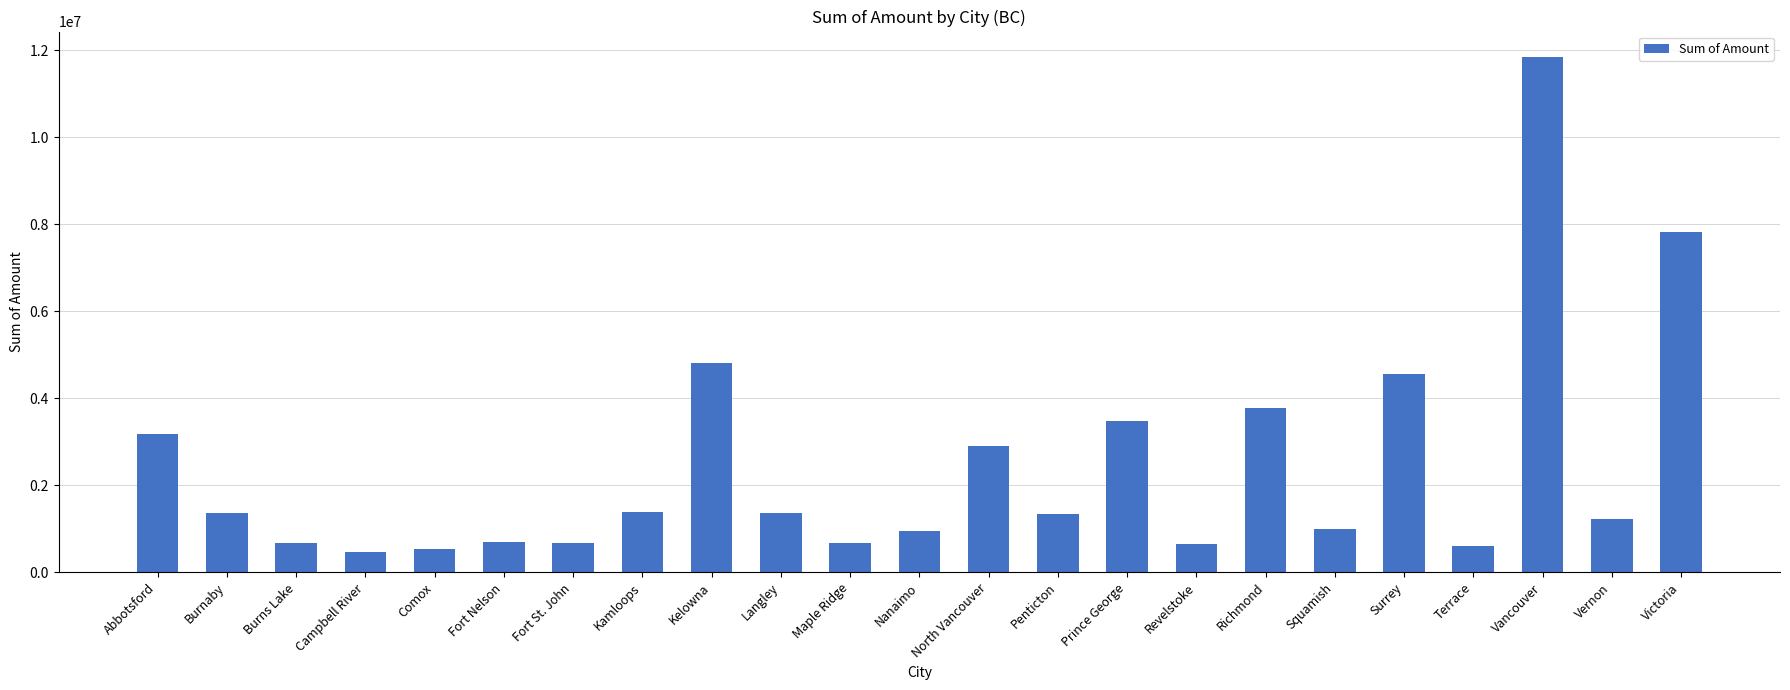

Which has a higher value, Comox or Penticton?

Penticton